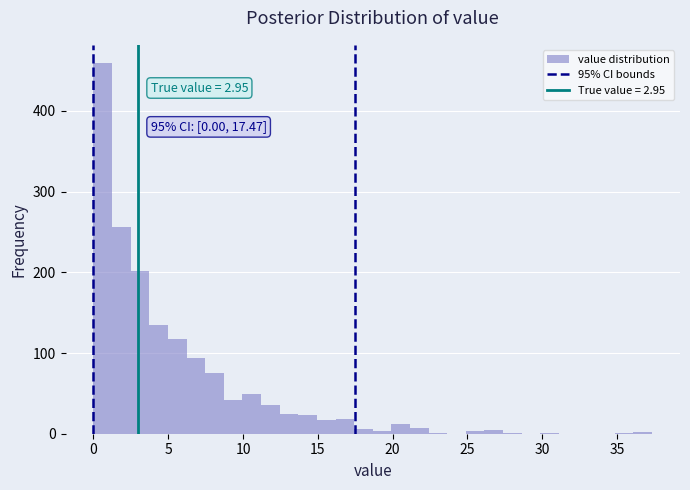

Around what value on the x-axis is the tallest bar? Give the approximate position of its centre, as read against the axis.

0.5